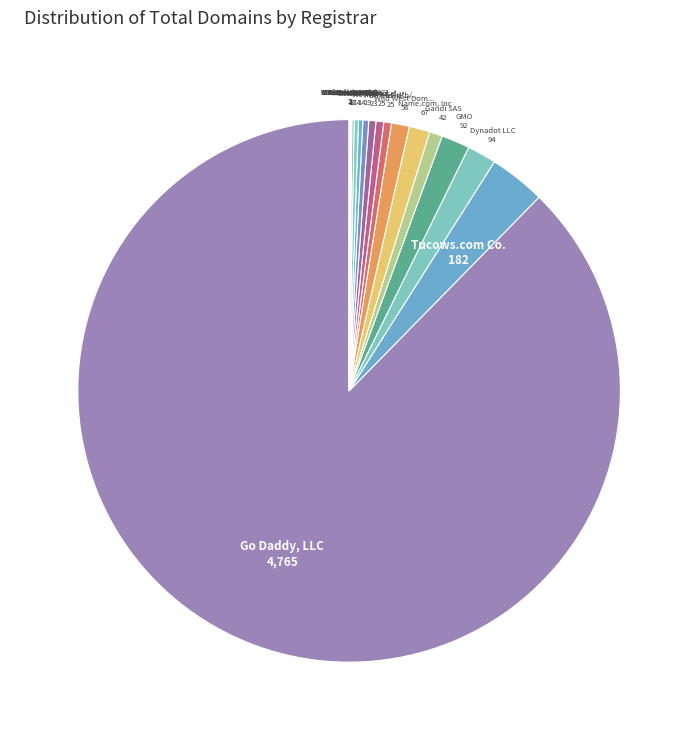

What is the smallest slice in the pie chart?

COREhub S.R.L.